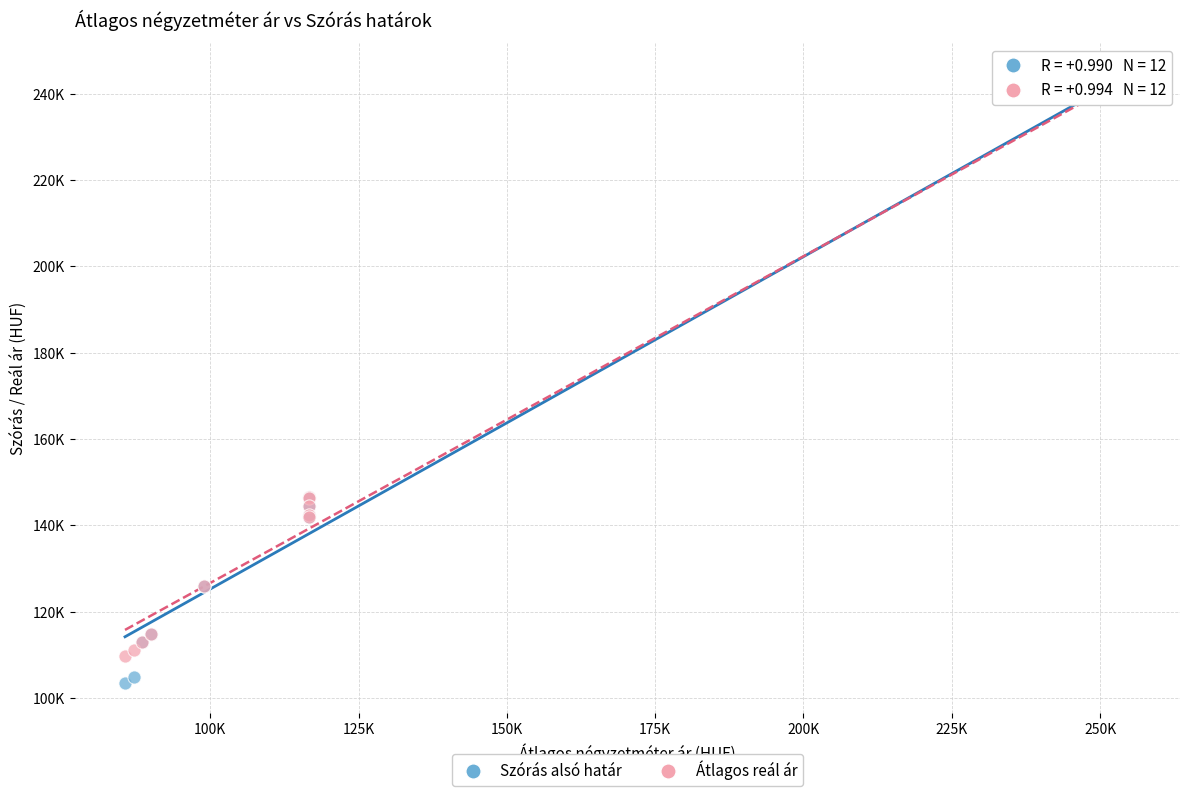

Which series has the widest spread of Y values?

Szórás alsó határ